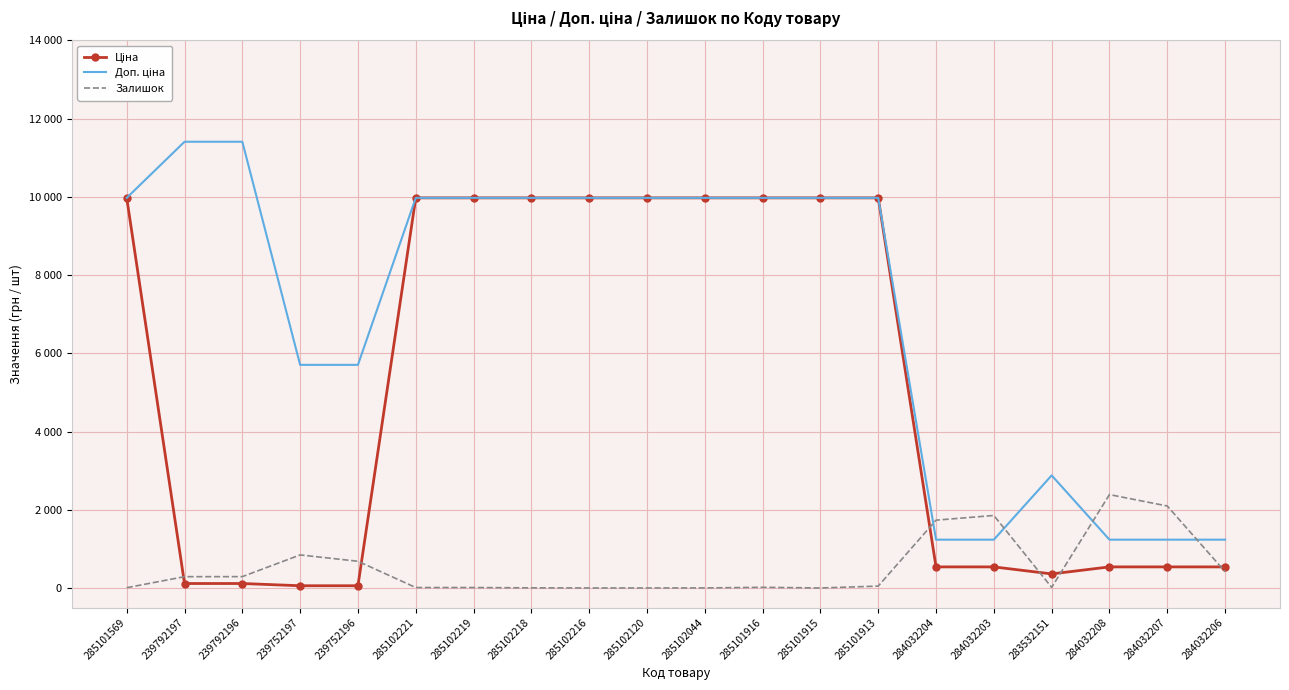

Between 239792197 and 239752196, which series saw the biggest shift?

Доп. ціна